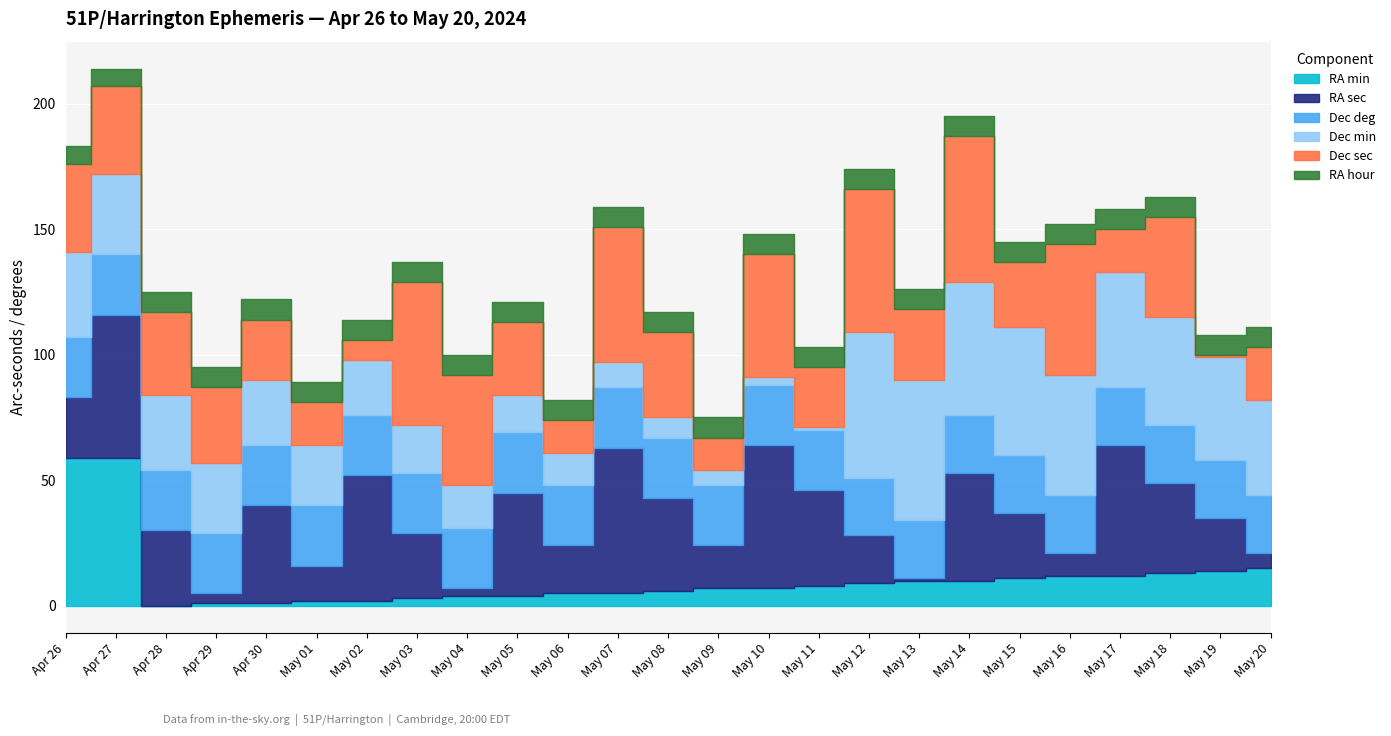

Which series has the largest total across all categories?

Dec sec